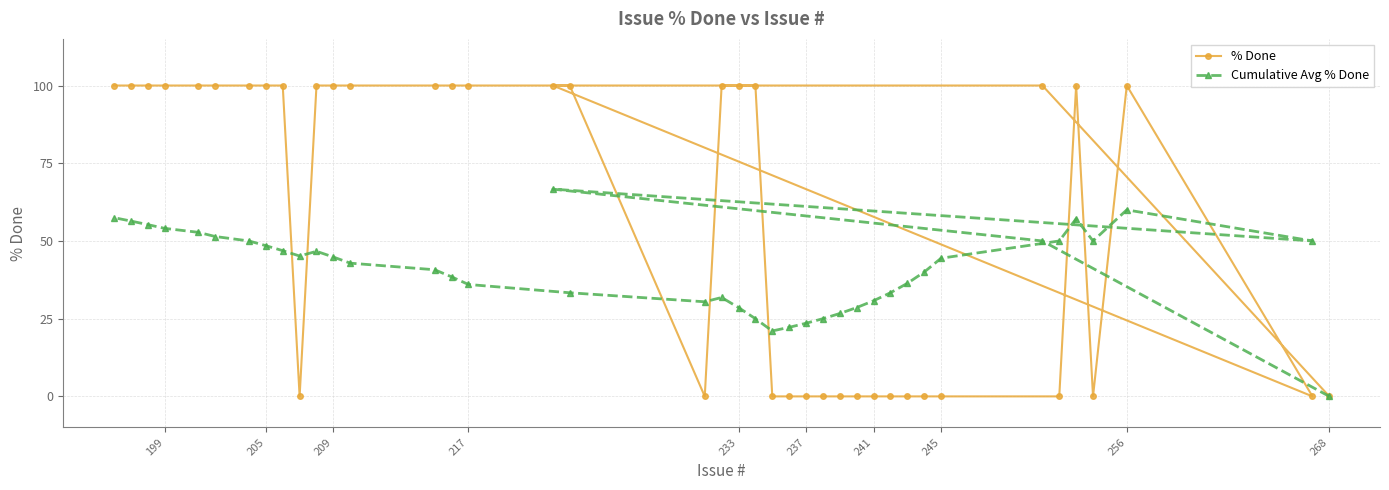

At how many categories does at least one series exceed 4?

39